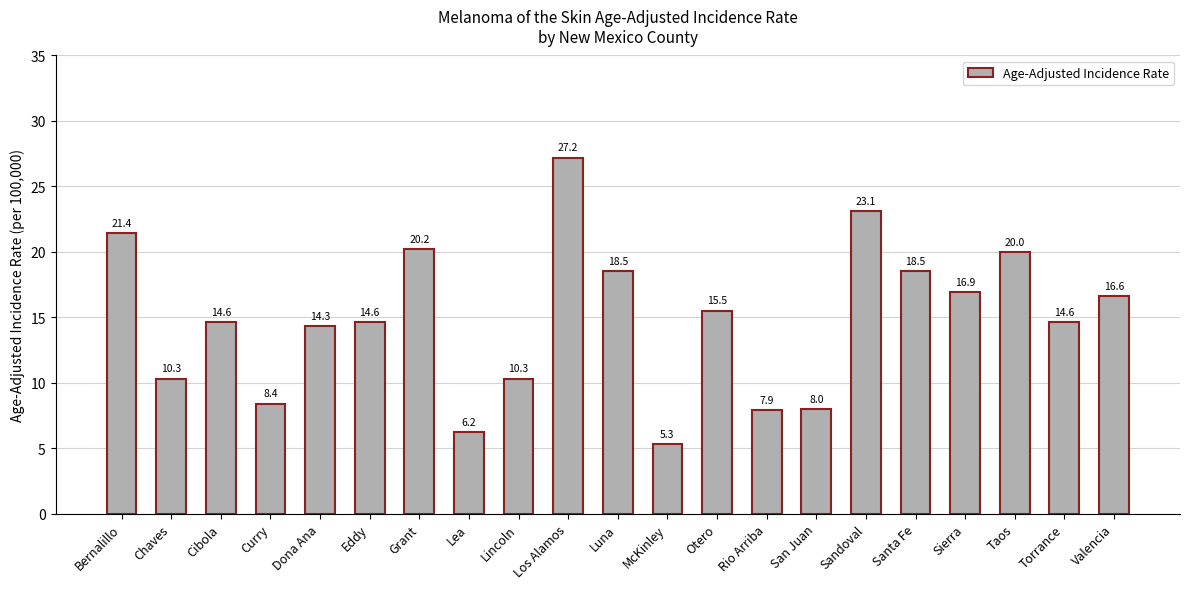

What is the ratio of the value at San Juan to the value at Torrance?

0.5